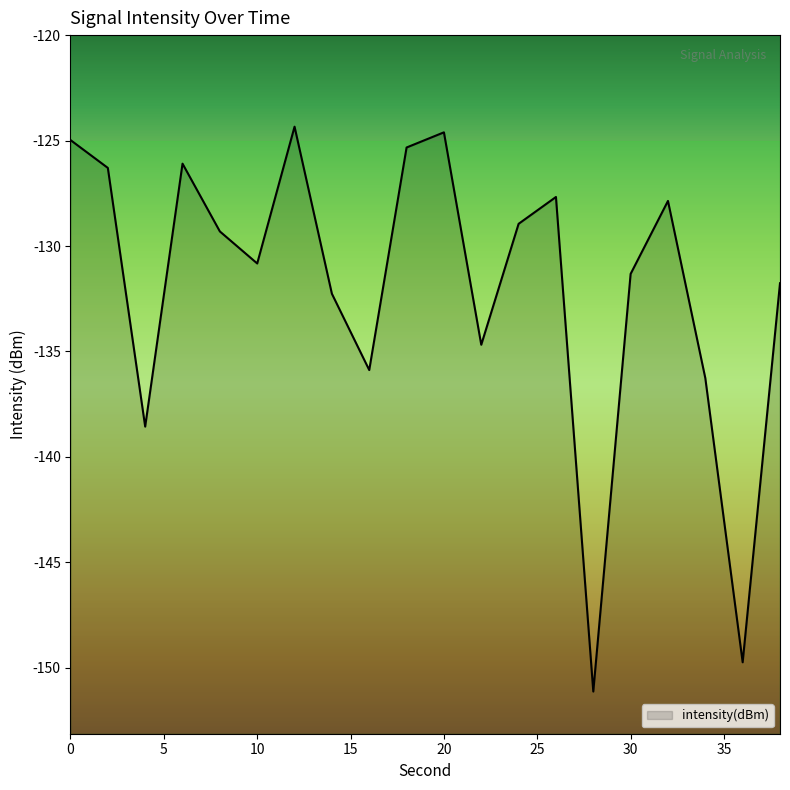

List the labels in order of value, largest first.

12, 20, 0, 18, 6, 2, 26, 32, 24, 8, 10, 30, 38, 14, 22, 16, 34, 4, 36, 28